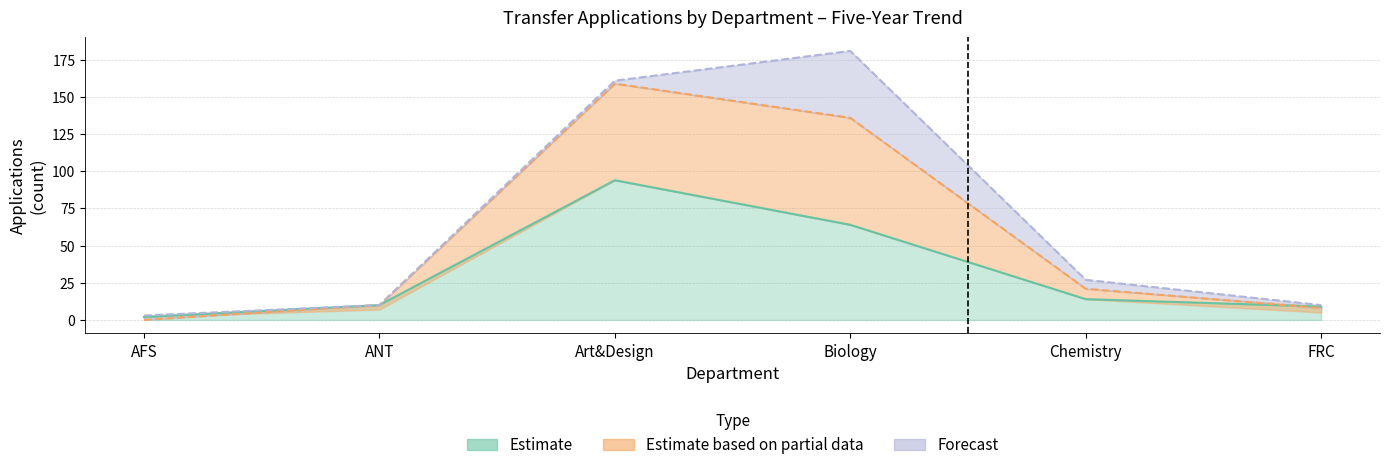

Which label corresponds to the largest value in the chart?

Biology